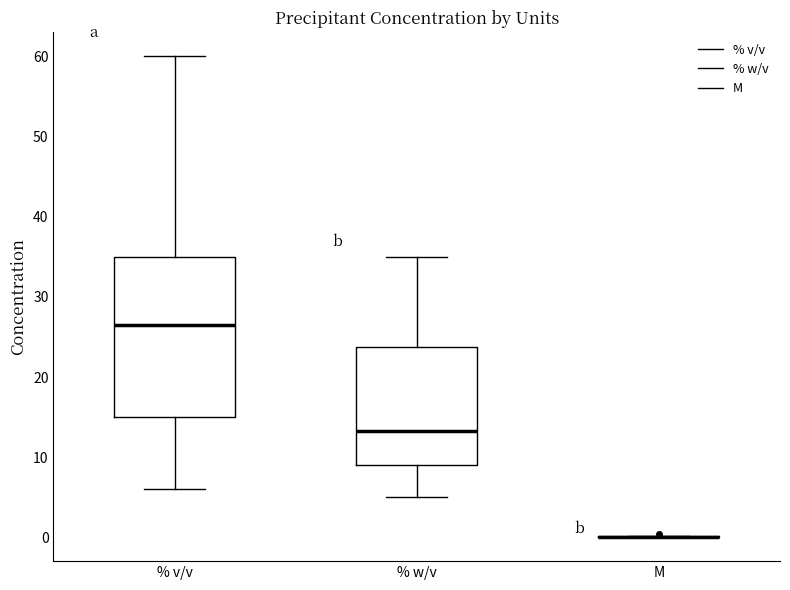

Reading left to right, read every box against the y-axis: the position of its median line, the range the box covers, and the ends of its whiskers. The values are not printed on the chart, so give them approximately, as read against the axis.

% v/v: median 27, box 15 to 35, whiskers 6 to 60
% w/v: median 13, box 9 to 24, whiskers 5 to 35
M: box collapsed to a line at 0, whiskers 0 to 0